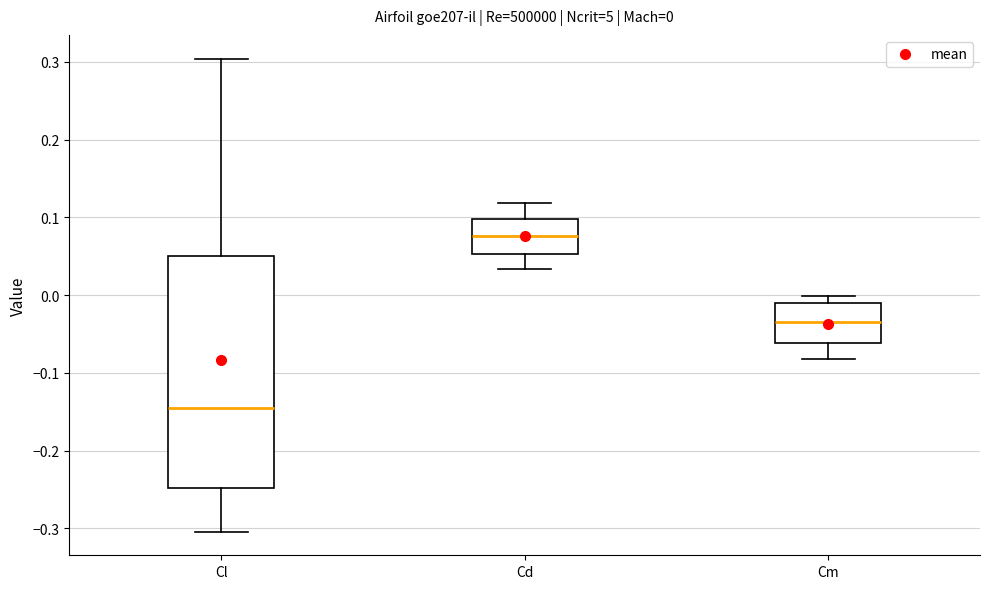

Comparing the boxes themselves (not the whiskers), which one is the tallest?

Cl